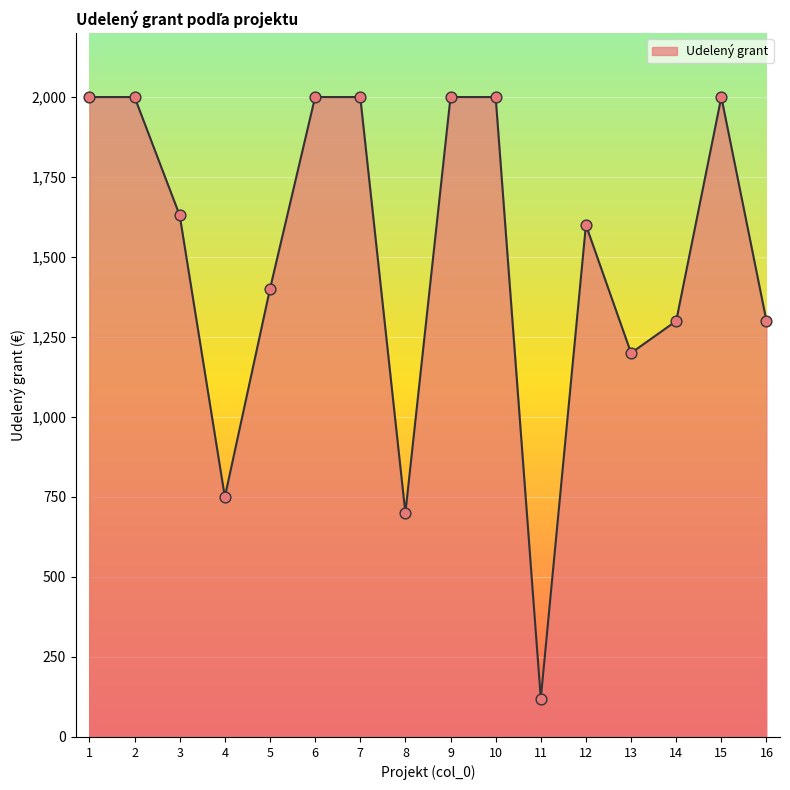

Which has a higher value, 15 or 5?

15